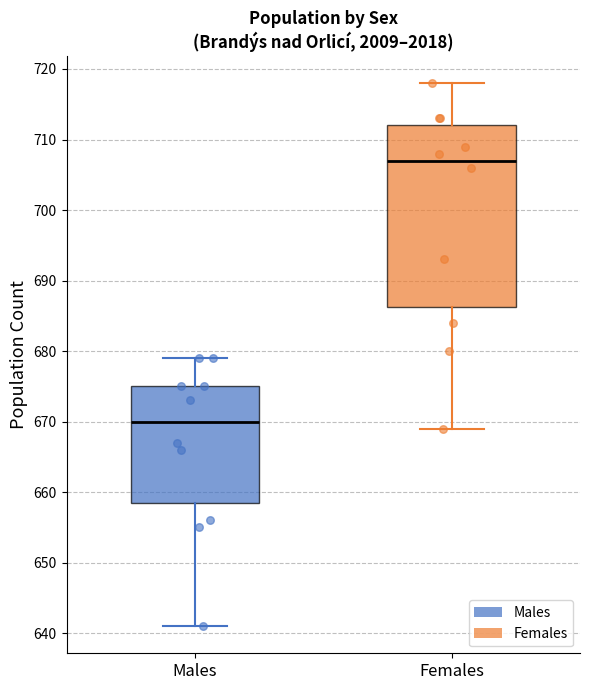

Reading left to right, read every box against the y-axis: the position of its median line, the range the box covers, and the ends of its whiskers. The values are not printed on the chart, so give them approximately, as read against the axis.

Males: median 670, box 659 to 675, whiskers 641 to 679
Females: median 707, box 686 to 712, whiskers 669 to 718